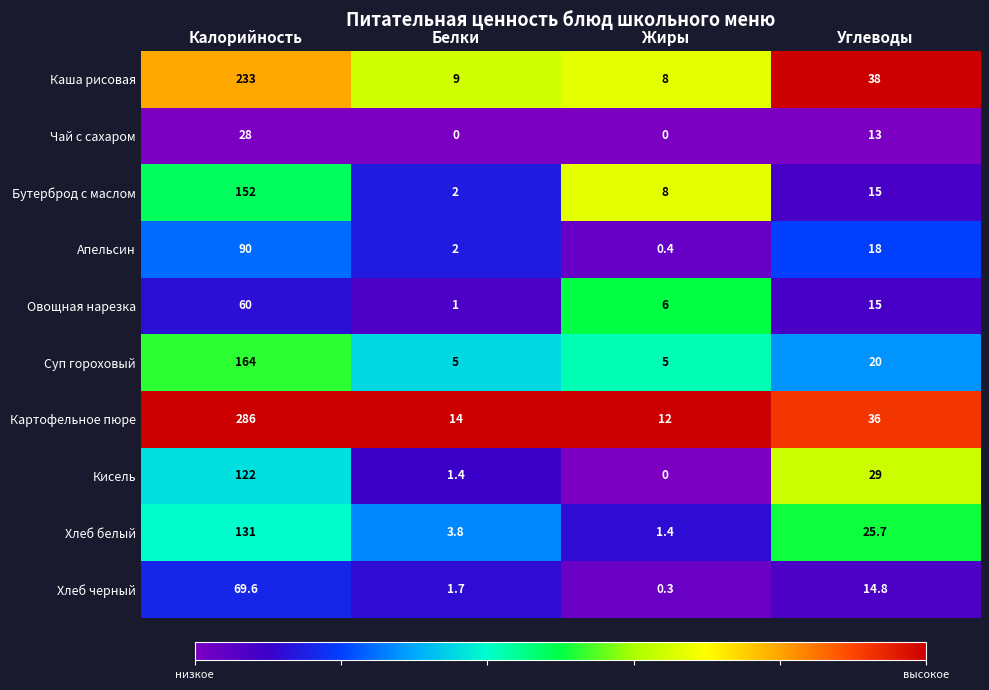

What is the difference between the maximum and minimum values in the Чай с сахаром series?

28.0